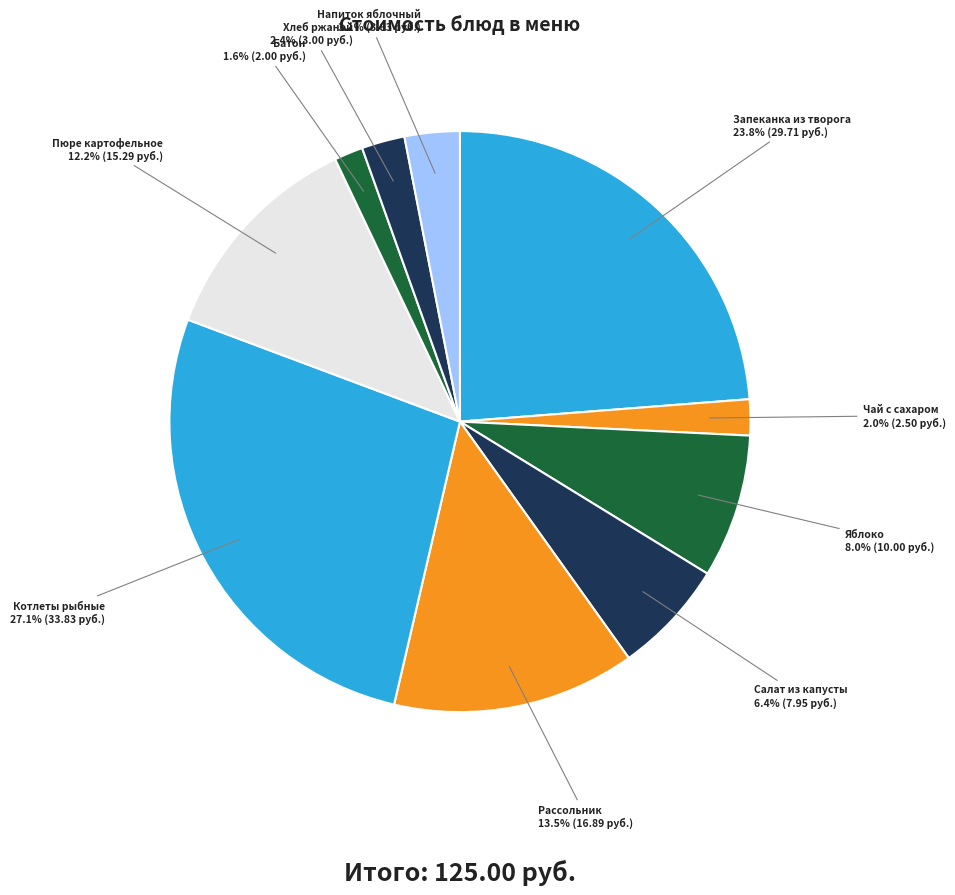

Count the number of slices in the pie.

10